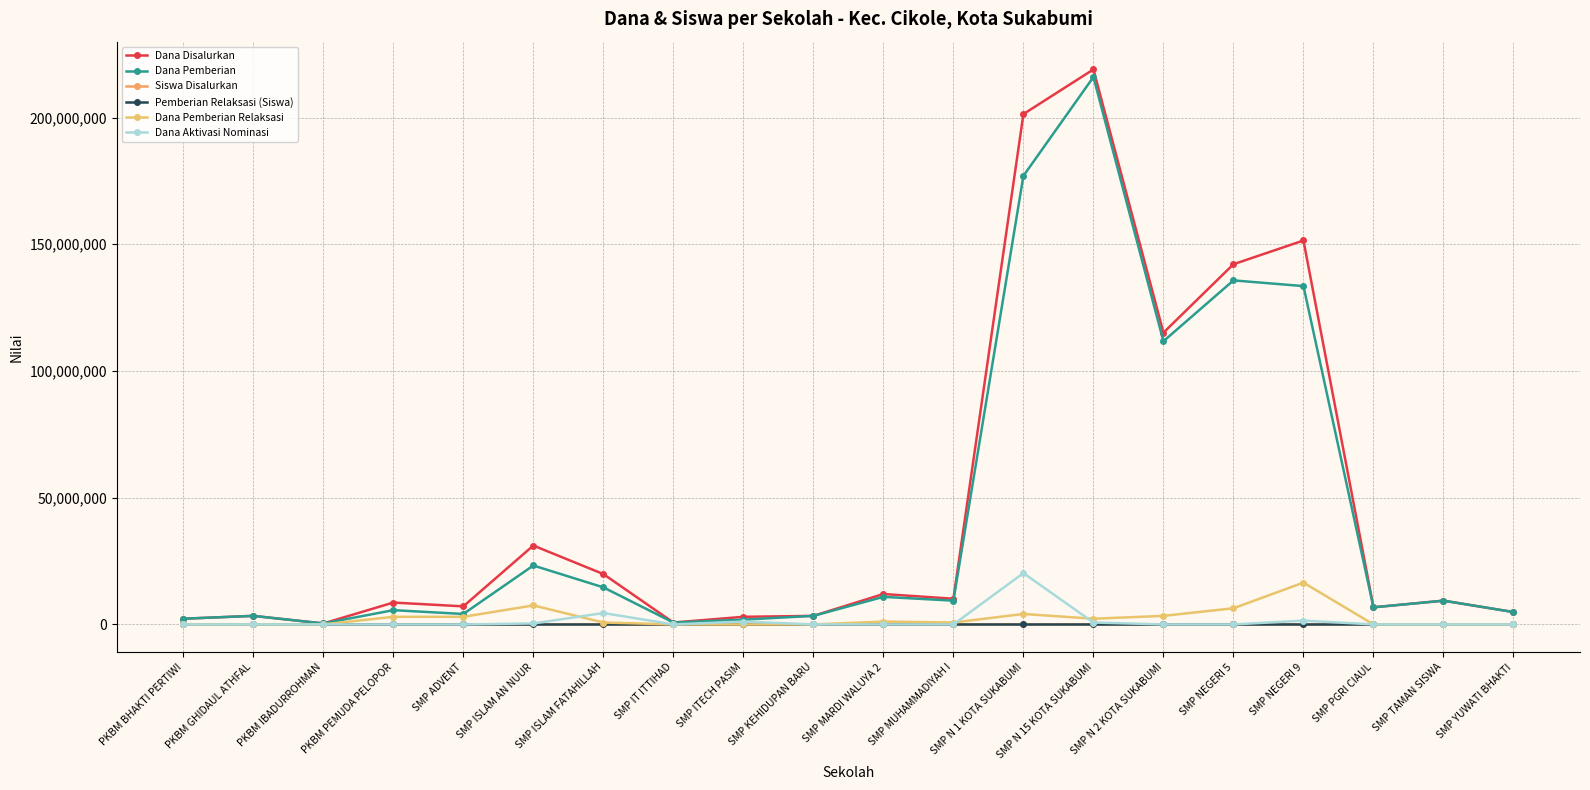

Between SMP KEHIDUPAN BARU and SMP YUWATI BHAKTI, which is larger?

SMP YUWATI BHAKTI